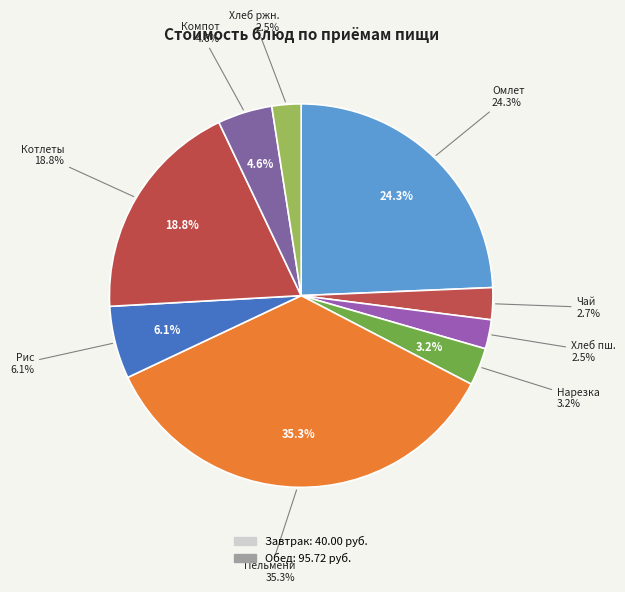

Is it true that Омлет натуральный is 15% of the pie?

False